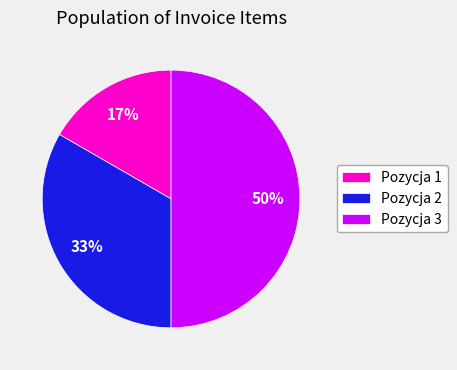

Rank the categories by value from highest to lowest.

Pozycja 3, Pozycja 2, Pozycja 1